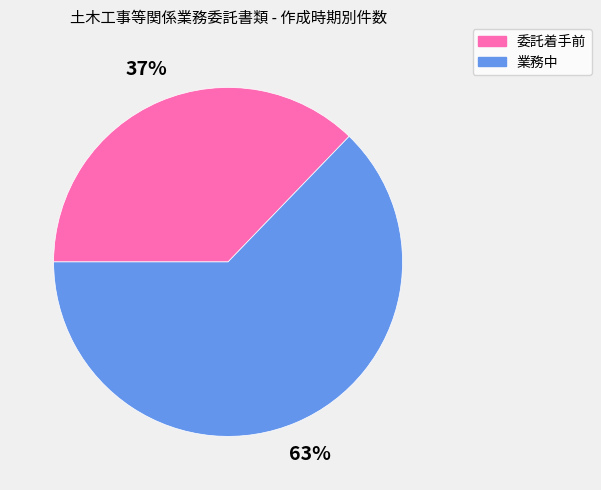

Count the number of slices in the pie.

2